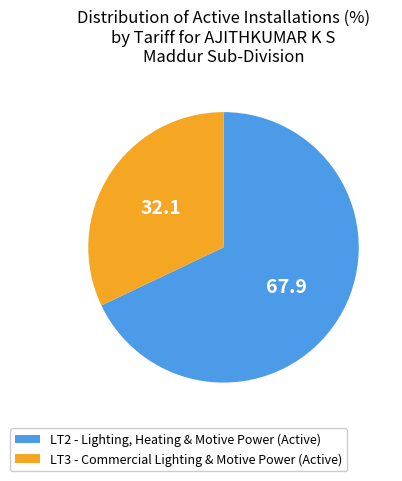

Count the number of slices in the pie.

2